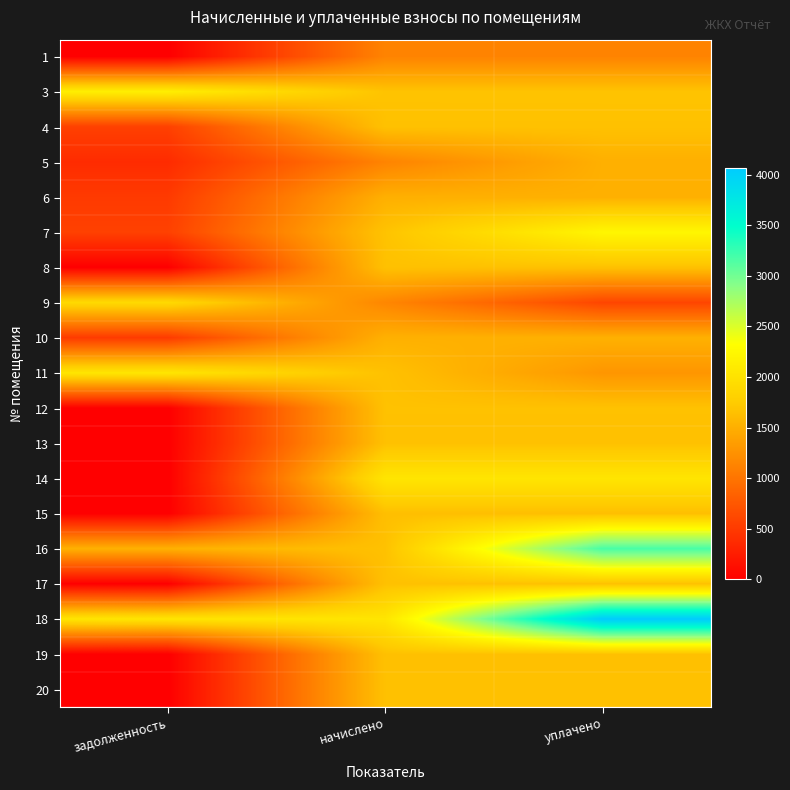

What is the greatest value displayed?

4070.5